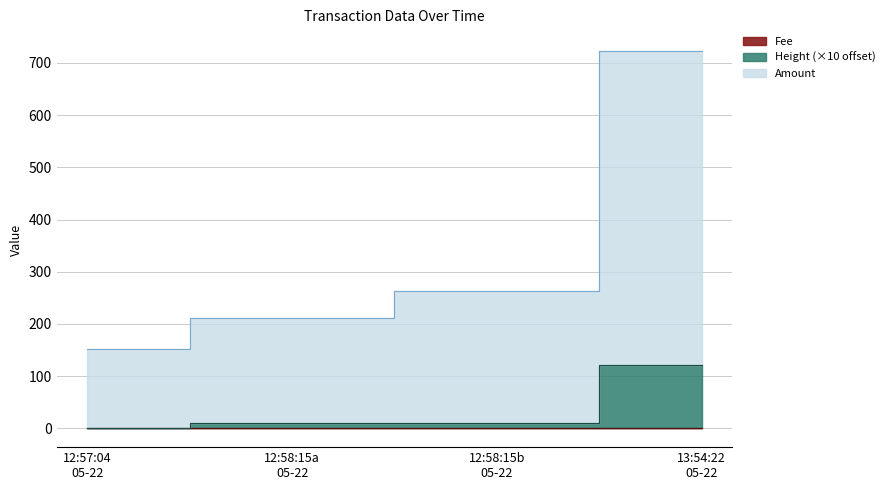

What is the difference between the Amount values at 12:58:15a 05-22 and 12:57:04 05-22?

61